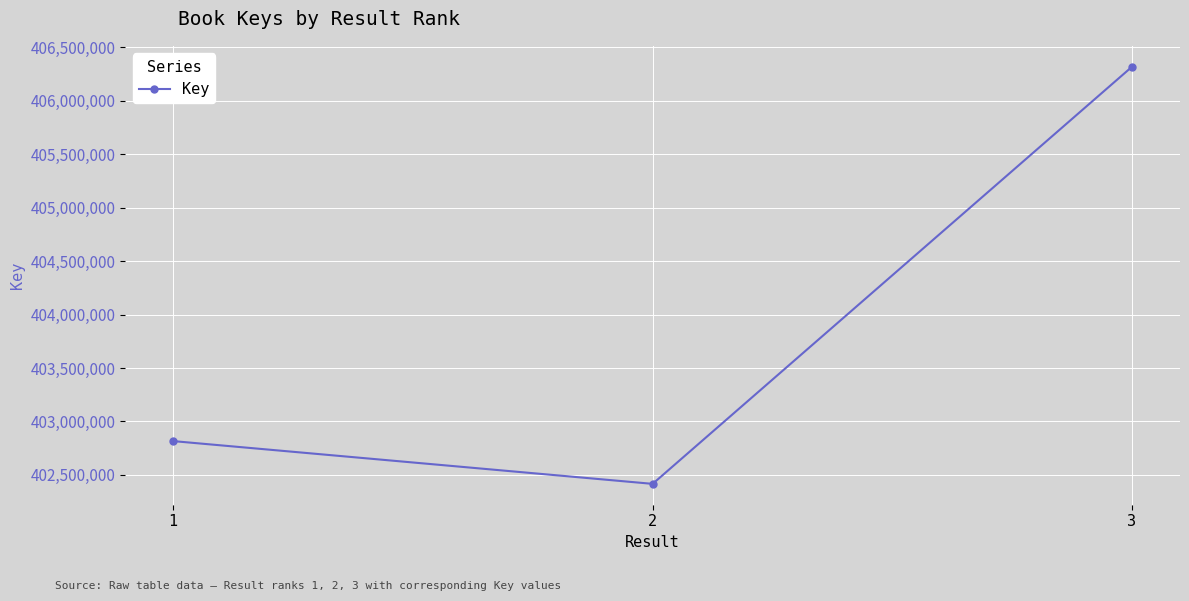

Reading left to right, what are all the values shown in this chart?

402816538	402416766	406316785